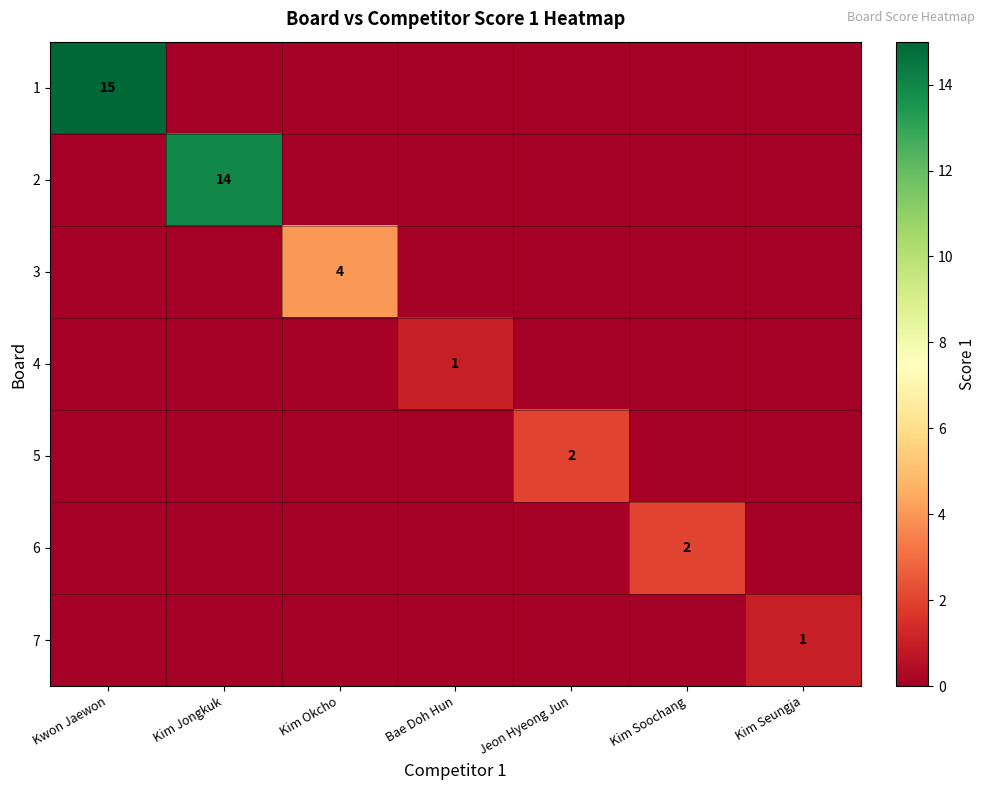

True or false: 5 has a value of 0 at Kim Okcho.

True